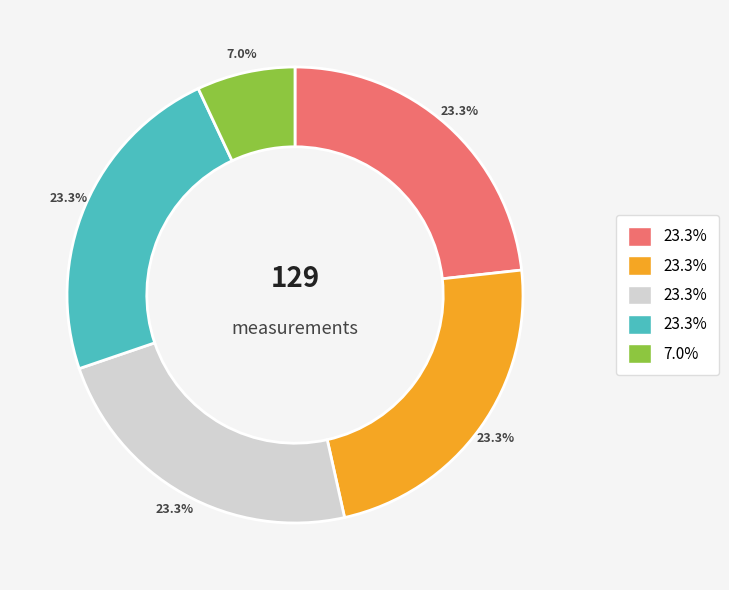

Is there a majority slice in this chart?

No